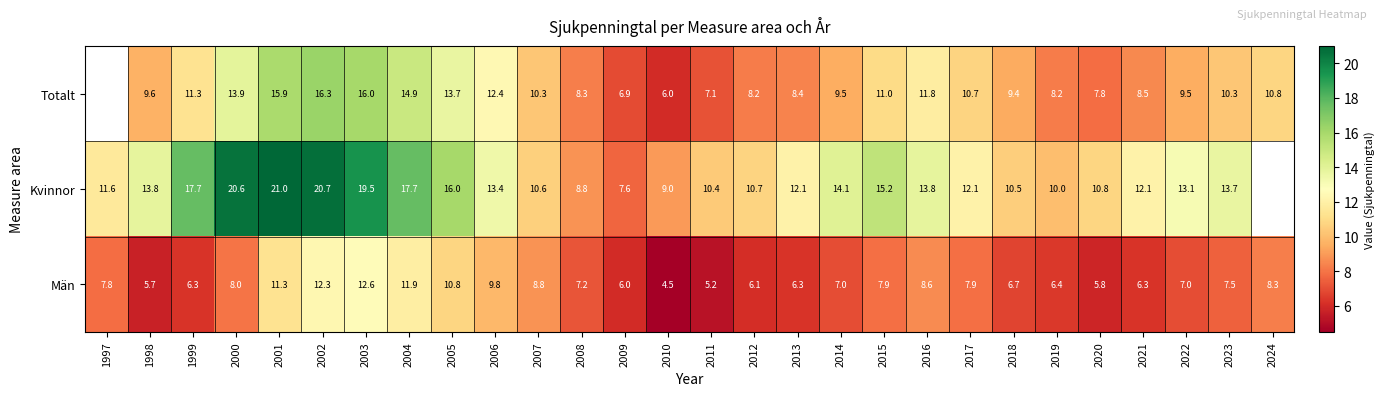

At 2006, list the series in order from smallest to largest.

Män, Totalt, Kvinnor